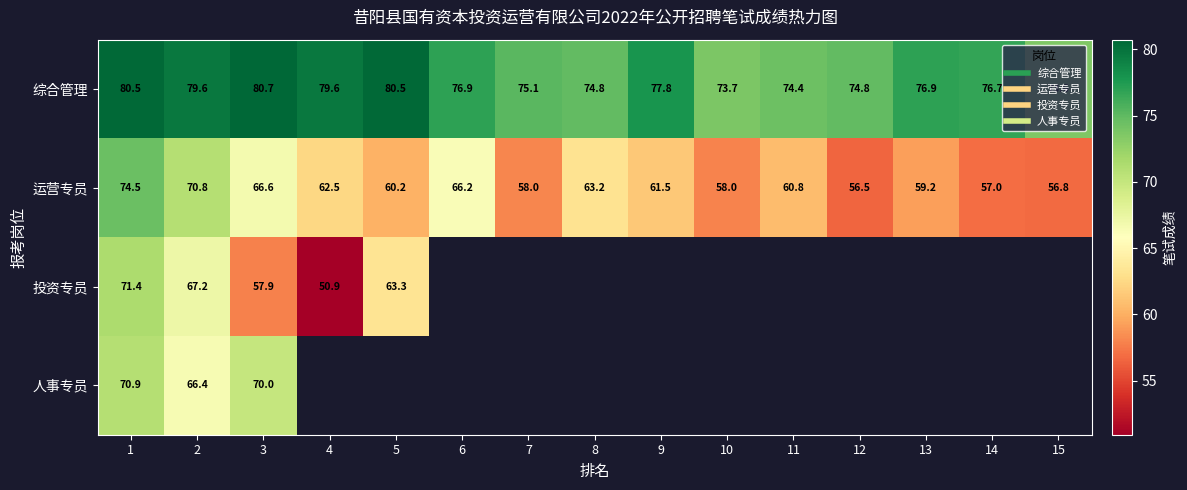

What is the sum of all 综合管理 values?

1155.9